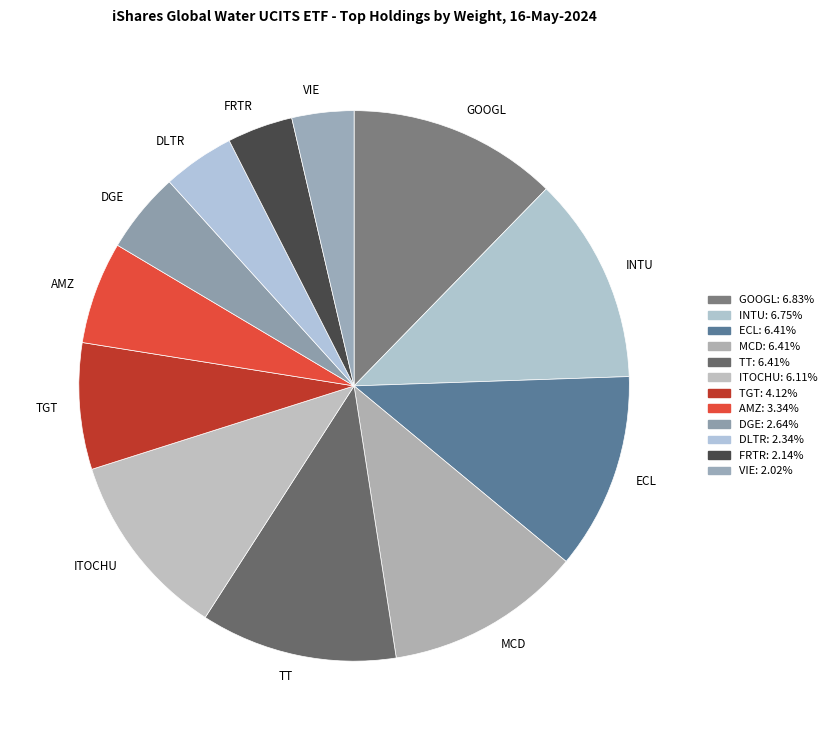

Approximately how many times larger is the value at GOOGL compared to VIE?

3.4